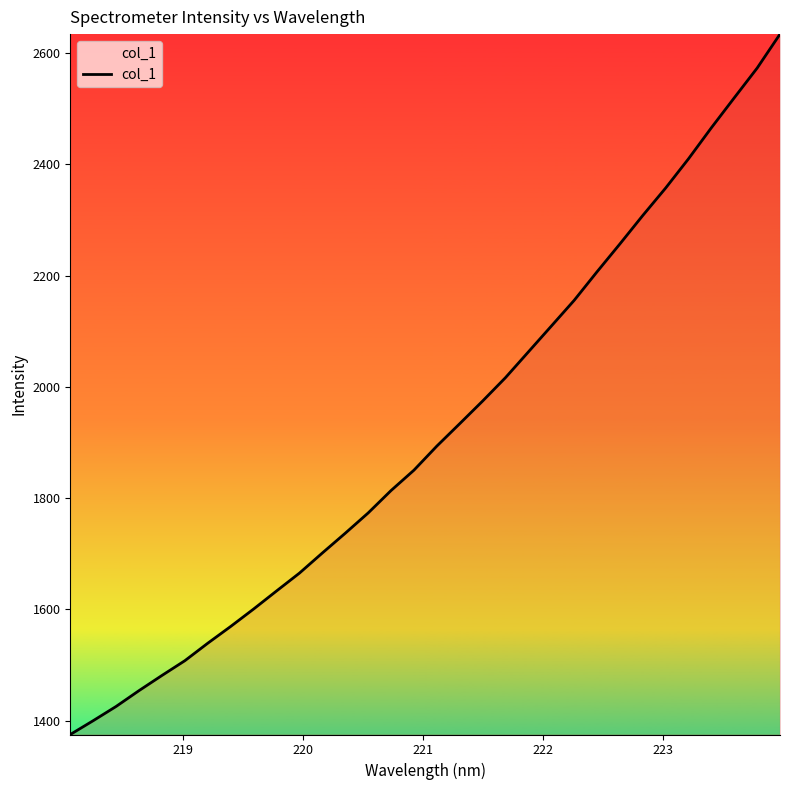

What is the difference between the maximum and minimum values?

1258.9